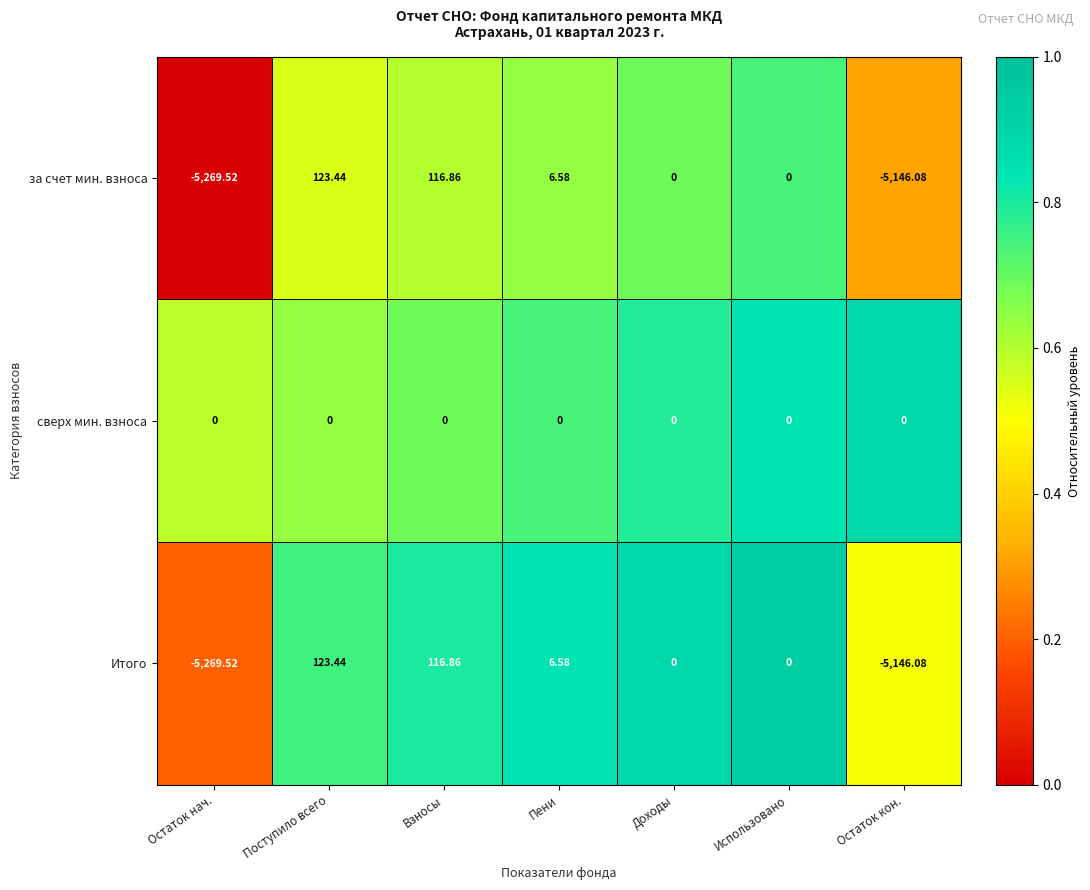

At which label does Итого reach its minimum?

Остаток нач.